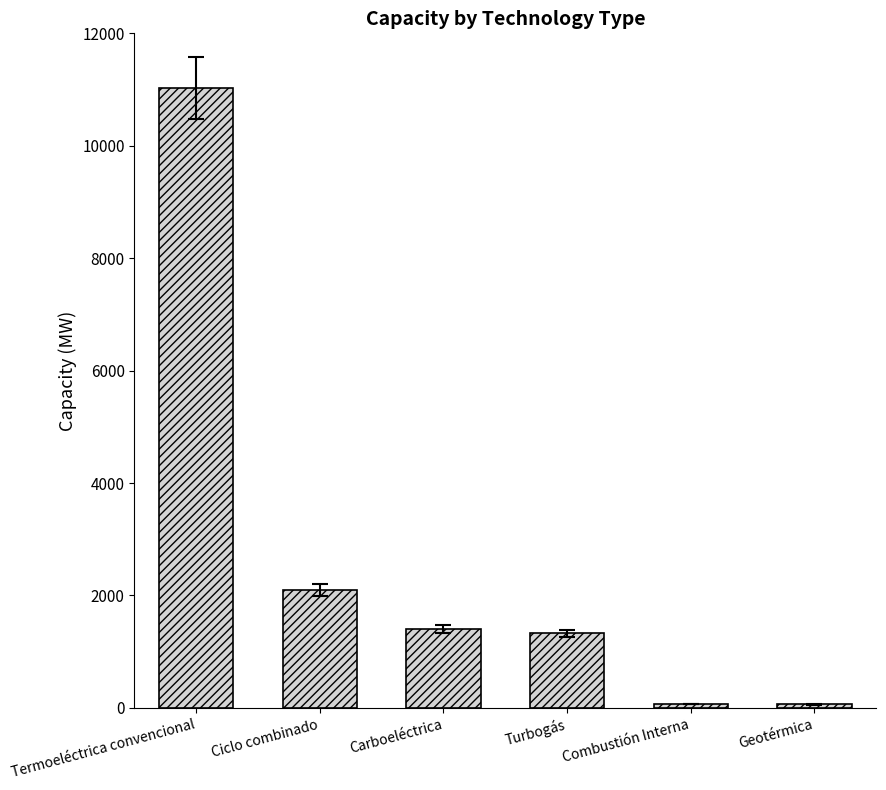

Does the chart contain any negative values?

No